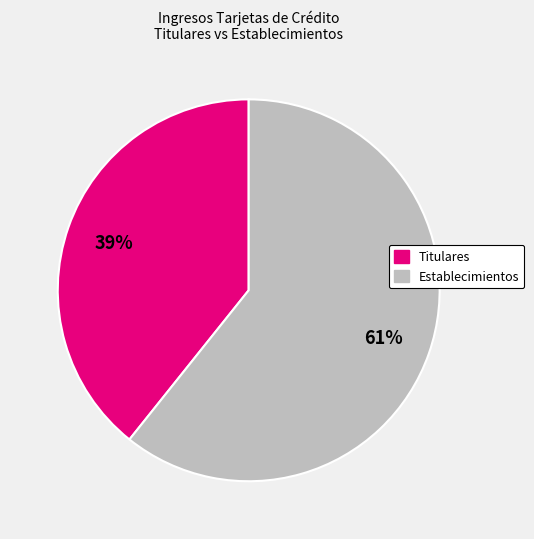

Is there any slice that represents more than half of the pie?

Yes